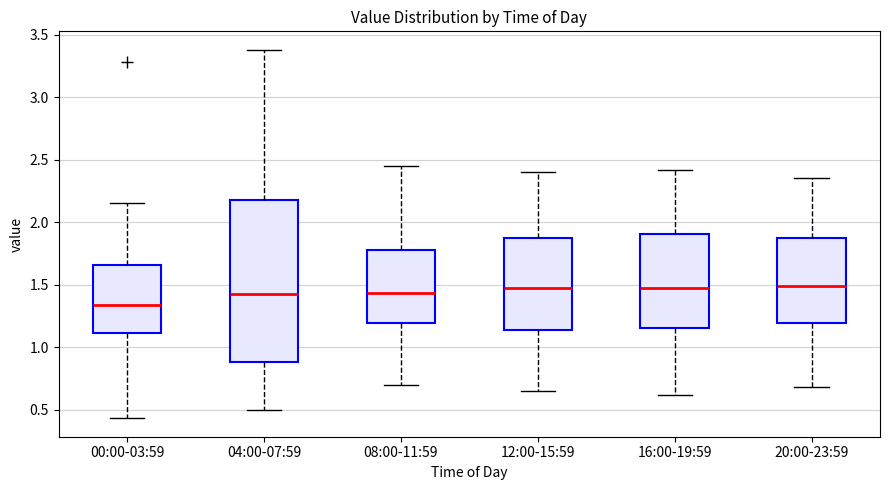

Reading left to right, read every box against the y-axis: the position of its median line, the range the box covers, and the ends of its whiskers. The values are not printed on the chart, so give them approximately, as read against the axis.

00:00-03:59: median 1.35, box 1.10 to 1.65, whiskers 0.45 to 2.15
04:00-07:59: median 1.45, box 0.90 to 2.20, whiskers 0.50 to 3.40
08:00-11:59: median 1.45, box 1.20 to 1.80, whiskers 0.70 to 2.45
12:00-15:59: median 1.50, box 1.15 to 1.90, whiskers 0.65 to 2.40
16:00-19:59: median 1.45, box 1.15 to 1.90, whiskers 0.60 to 2.40
20:00-23:59: median 1.50, box 1.20 to 1.90, whiskers 0.70 to 2.35